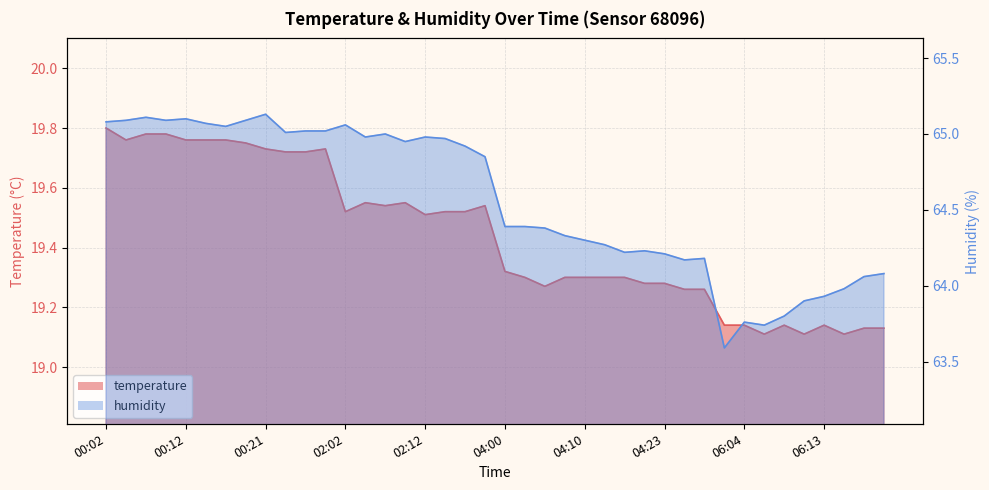

List the series in order of their peak value, highest first.

humidity, temperature